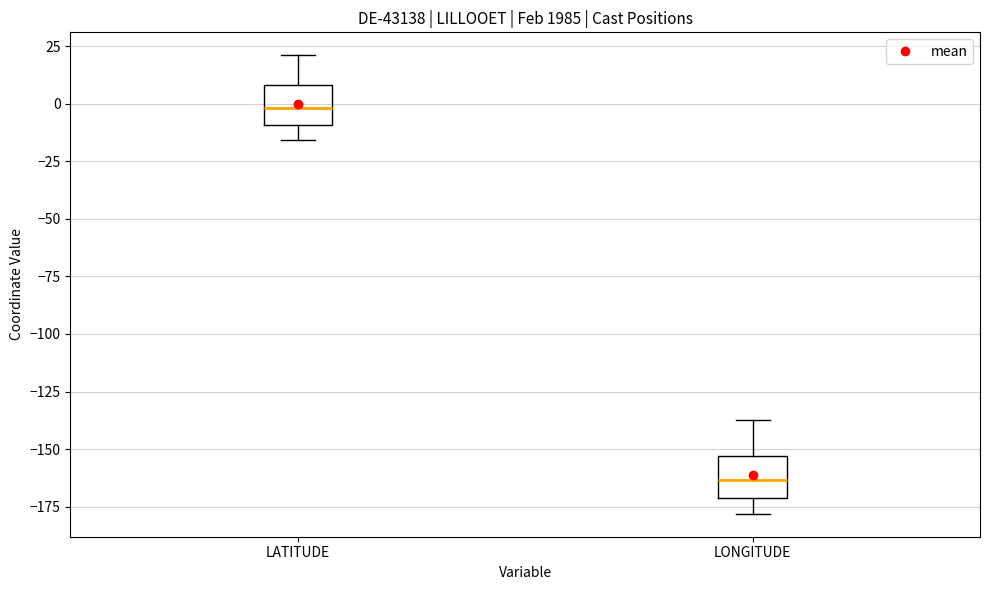

Reading left to right, transcribe this box plot: for each box, give where its median line is, the range the box spans, and where its two whiskers end, as read against the y-axis. The values are not printed on the chart, so give them approximately, as read against the axis.

LATITUDE: median 0, box -10 to 10, whiskers -15 to 20
LONGITUDE: median -165, box -170 to -155, whiskers -180 to -135